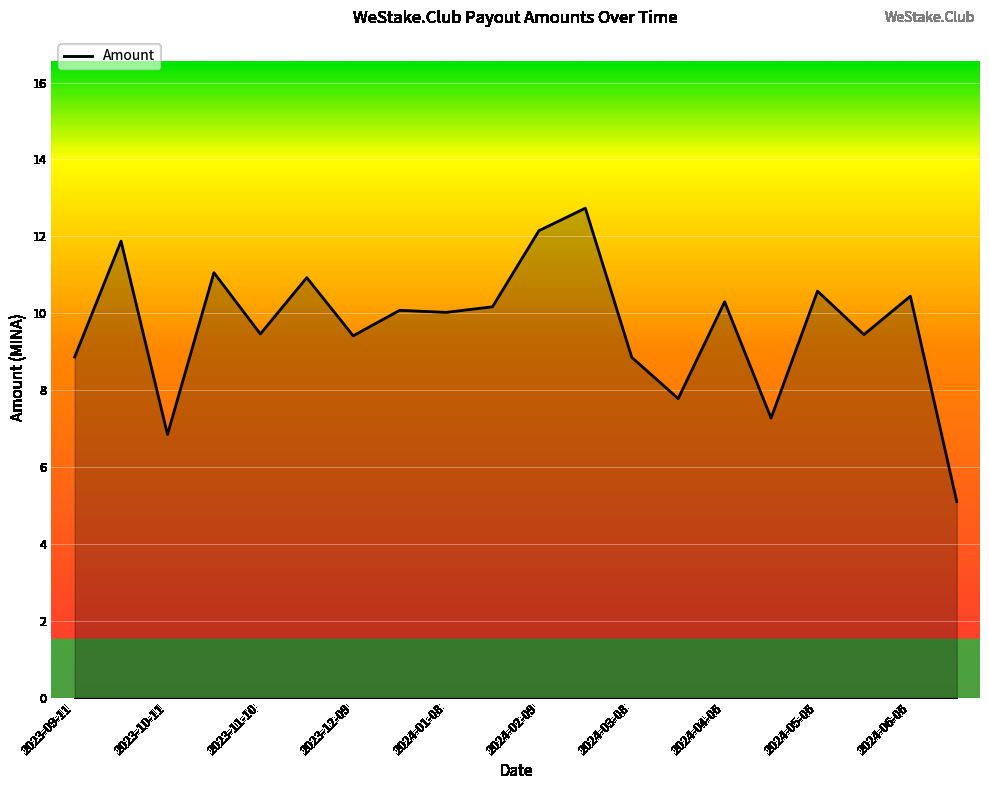

What is the difference between the maximum and minimum values?

7.6